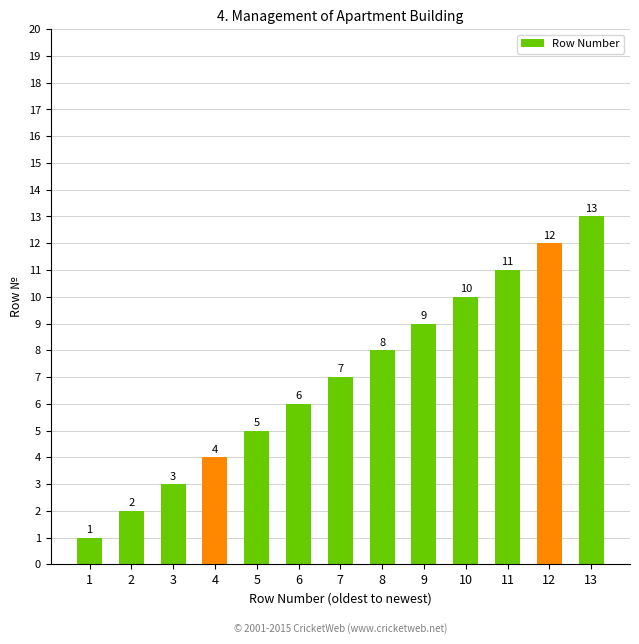

Reading right to left, list all the values displayed in this chart.

13	12	11	10	9	8	7	6	5	4	3	2	1